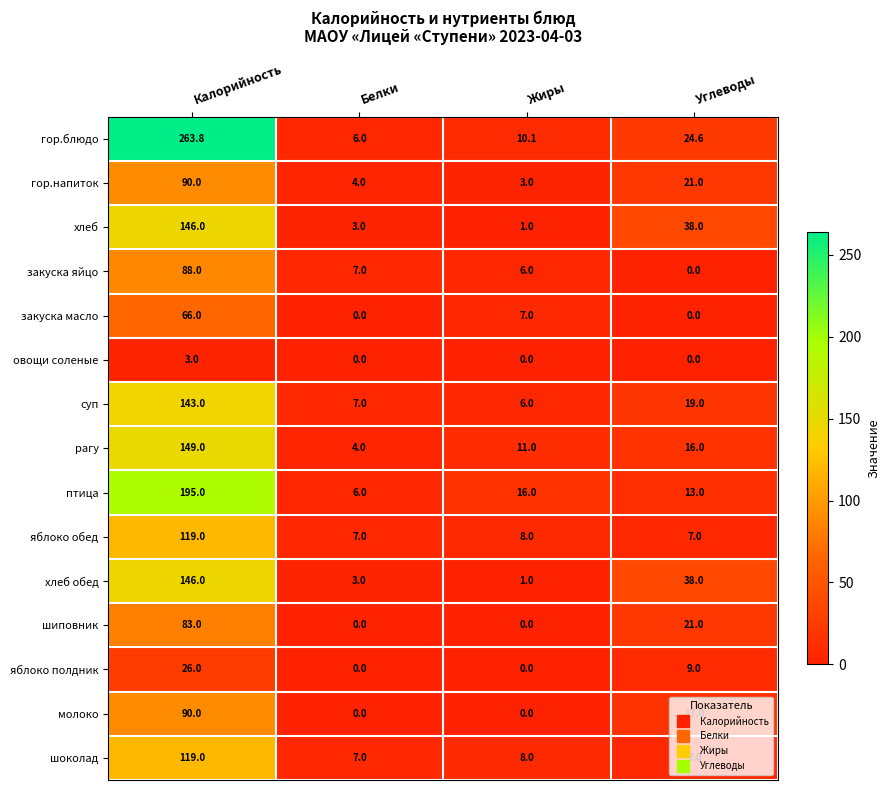

At which category does the chart reach its peak across all series?

Калорийность